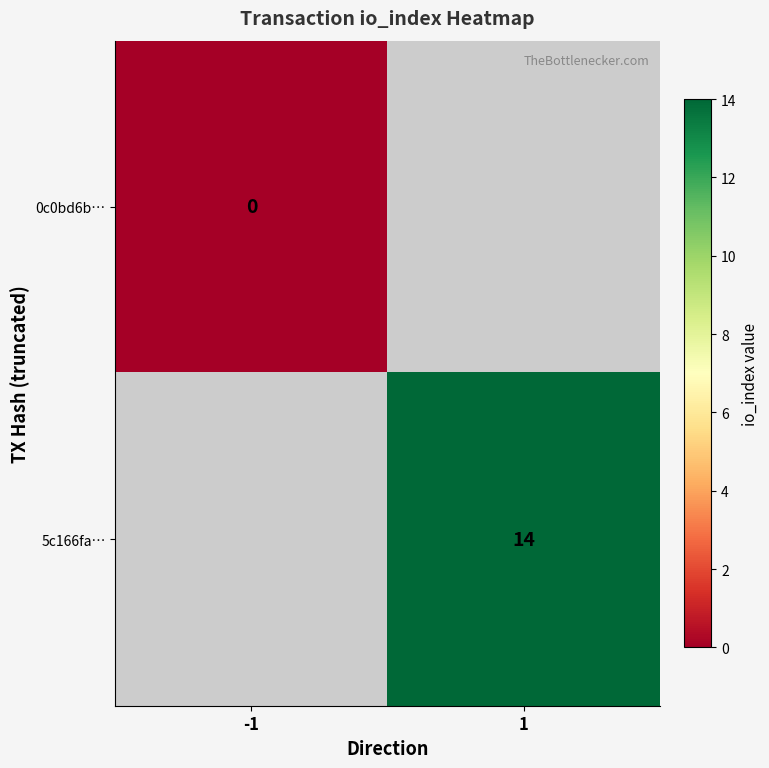

At which category does the chart reach its peak across all series?

1